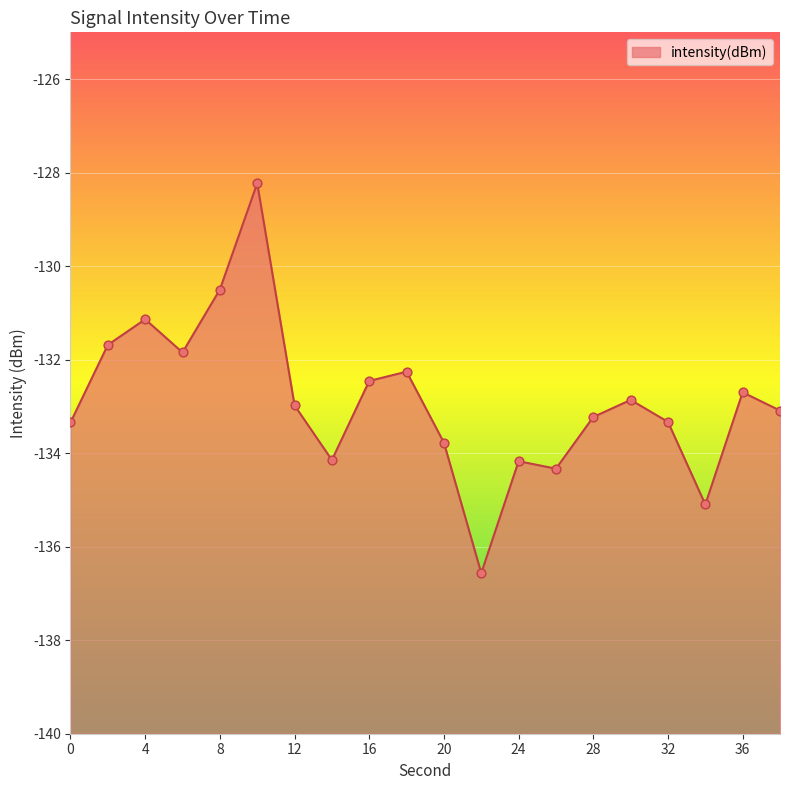

What is the change in value from 12 to 20?

-0.8